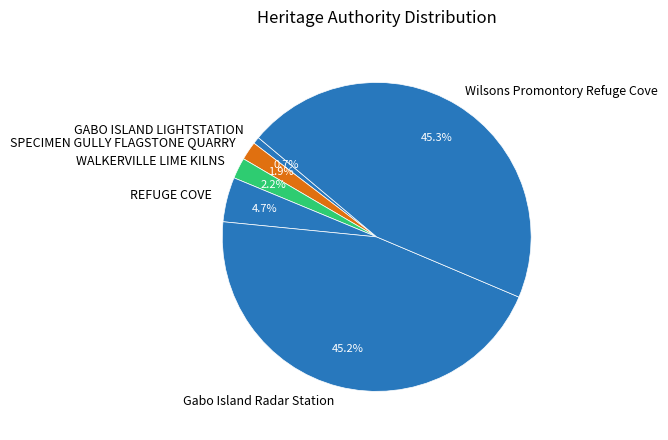

What percentage is the SPECIMEN GULLY FLAGSTONE QUARRY slice, to the nearest percent?

2%